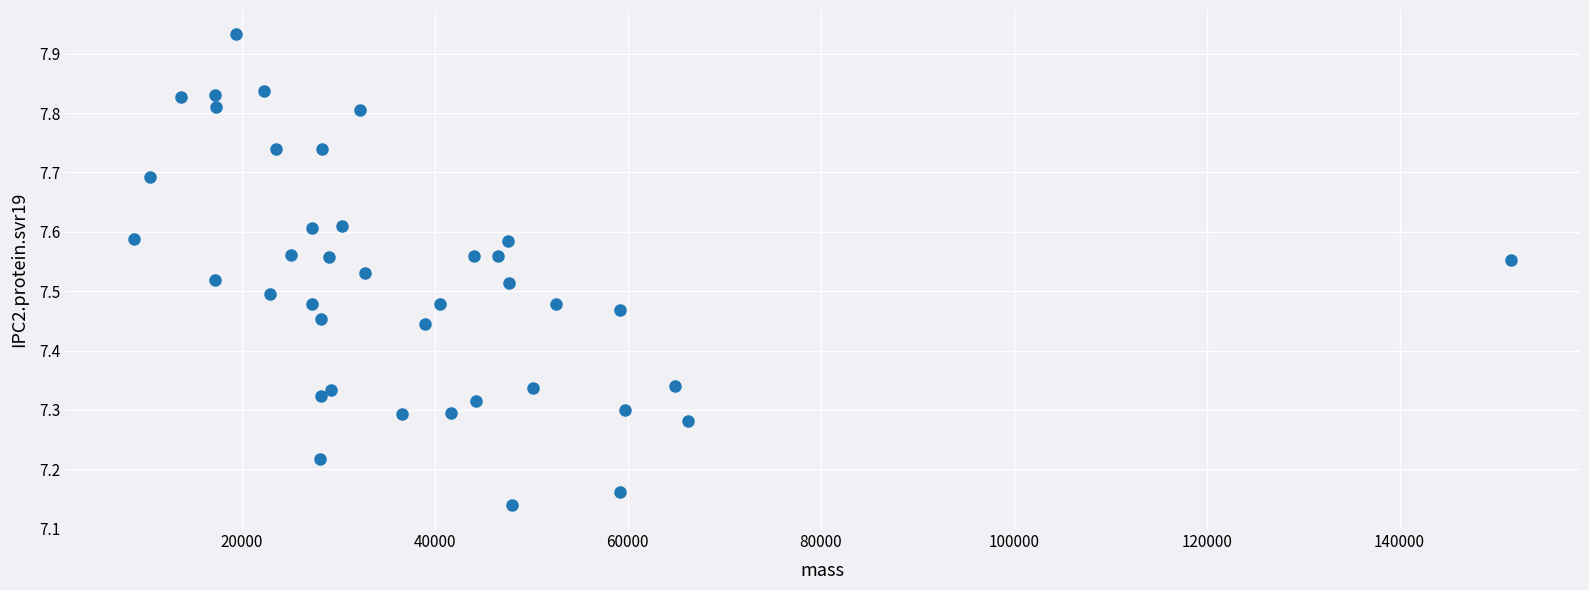

What is the range of Y values (max minus min)?

0.8